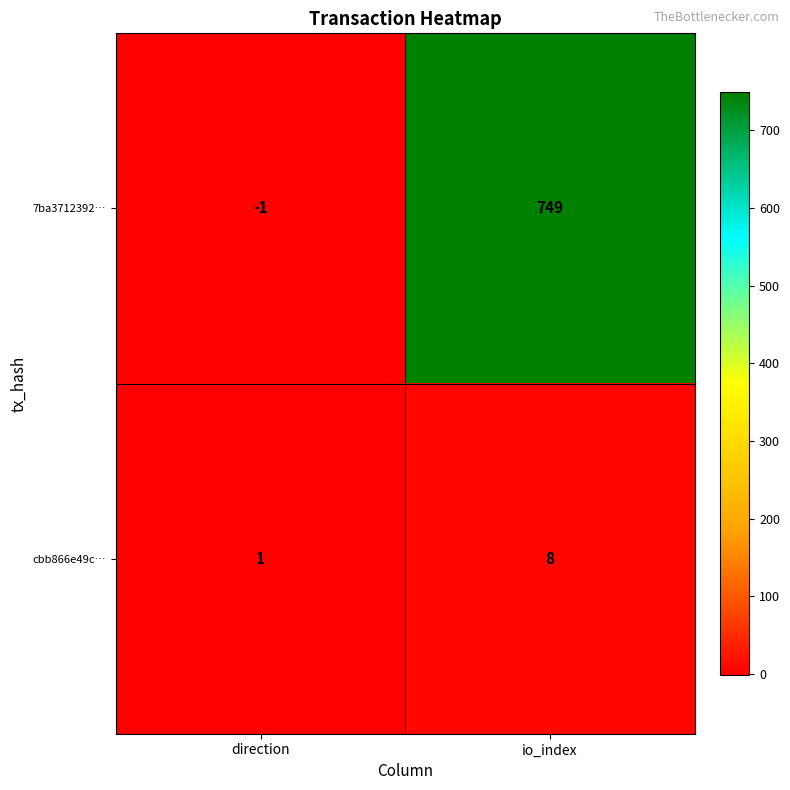

Rank the series by their maximum value, from highest to lowest.

7ba3712392…, cbb866e49c…